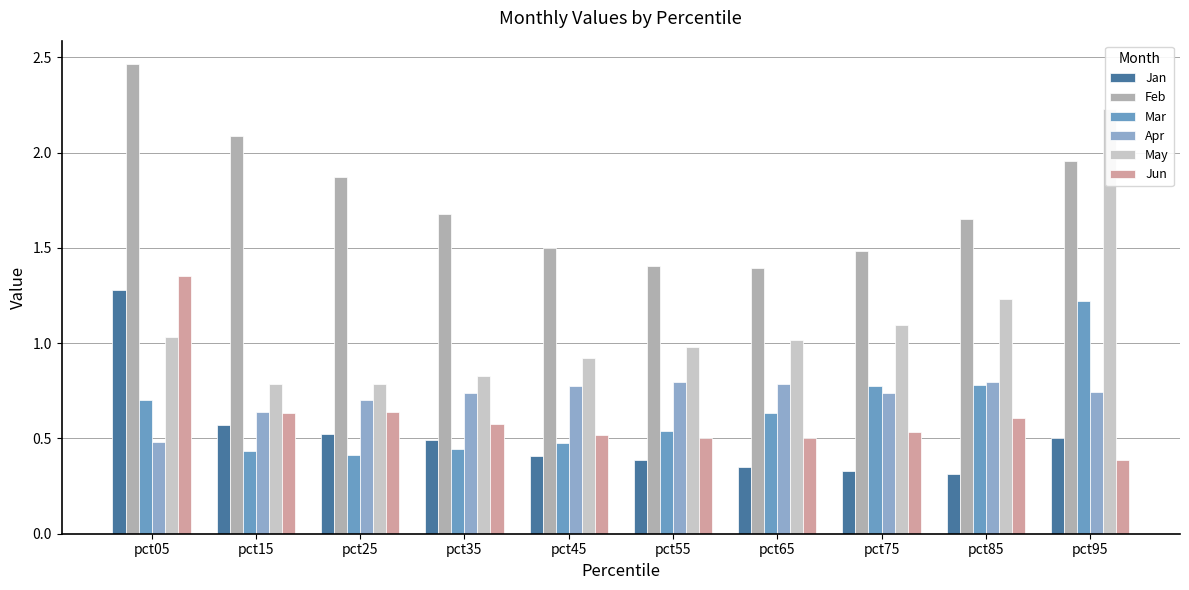

Reading left to right, what are all the values shown in this chart?

Jan: pct05=1.3	pct15=0.6	pct25=0.5	pct35=0.5	pct45=0.4	pct55=0.4	pct65=0.4	pct75=0.3	pct85=0.3	pct95=0.5
Feb: pct05=2.5	pct15=2.1	pct25=1.9	pct35=1.7	pct45=1.5	pct55=1.4	pct65=1.4	pct75=1.5	pct85=1.7	pct95=2.0
Mar: pct05=0.7	pct15=0.4	pct25=0.4	pct35=0.4	pct45=0.5	pct55=0.5	pct65=0.6	pct75=0.8	pct85=0.8	pct95=1.2
Apr: pct05=0.5	pct15=0.6	pct25=0.7	pct35=0.7	pct45=0.8	pct55=0.8	pct65=0.8	pct75=0.7	pct85=0.8	pct95=0.7
May: pct05=1.0	pct15=0.8	pct25=0.8	pct35=0.8	pct45=0.9	pct55=1.0	pct65=1.0	pct75=1.1	pct85=1.2	pct95=2.2
Jun: pct05=1.4	pct15=0.6	pct25=0.6	pct35=0.6	pct45=0.5	pct55=0.5	pct65=0.5	pct75=0.5	pct85=0.6	pct95=0.4